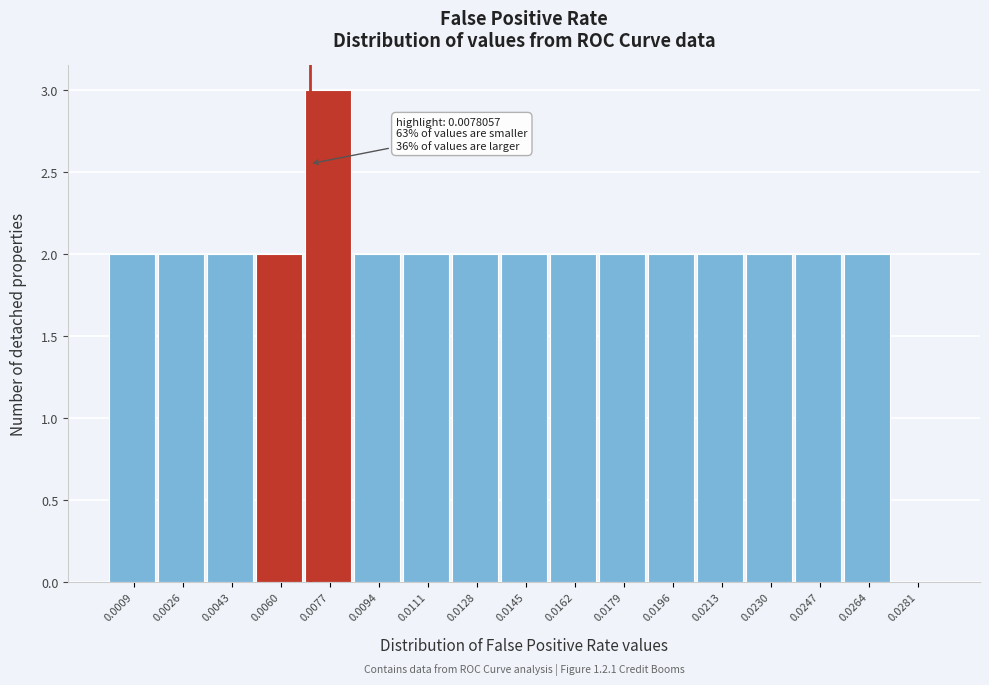

Reading left to right, extract all data points from this chart.

0.0009=2	0.0026=2	0.0043=2	0.0060=2	0.0077=3	0.0094=2	0.0111=2	0.0128=2	0.0145=2	0.0162=2	0.0179=2	0.0196=2	0.0213=2	0.0230=2	0.0247=2	0.0264=2	0.0281=0